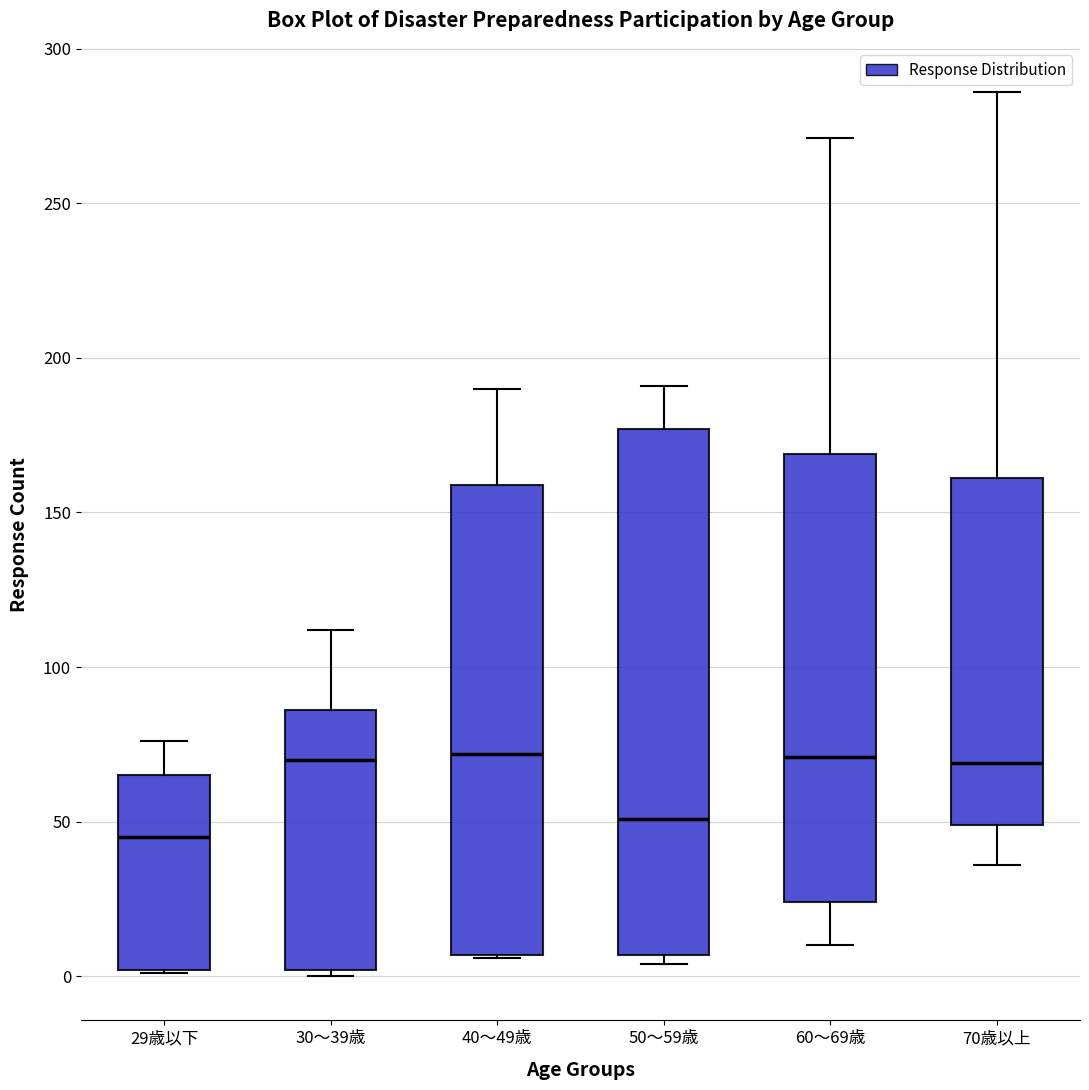

Where does the upper whisker of the box for 60～69歳 end on the y-axis? The values are not printed on the chart, so give them approximately, as read against the axis.

270